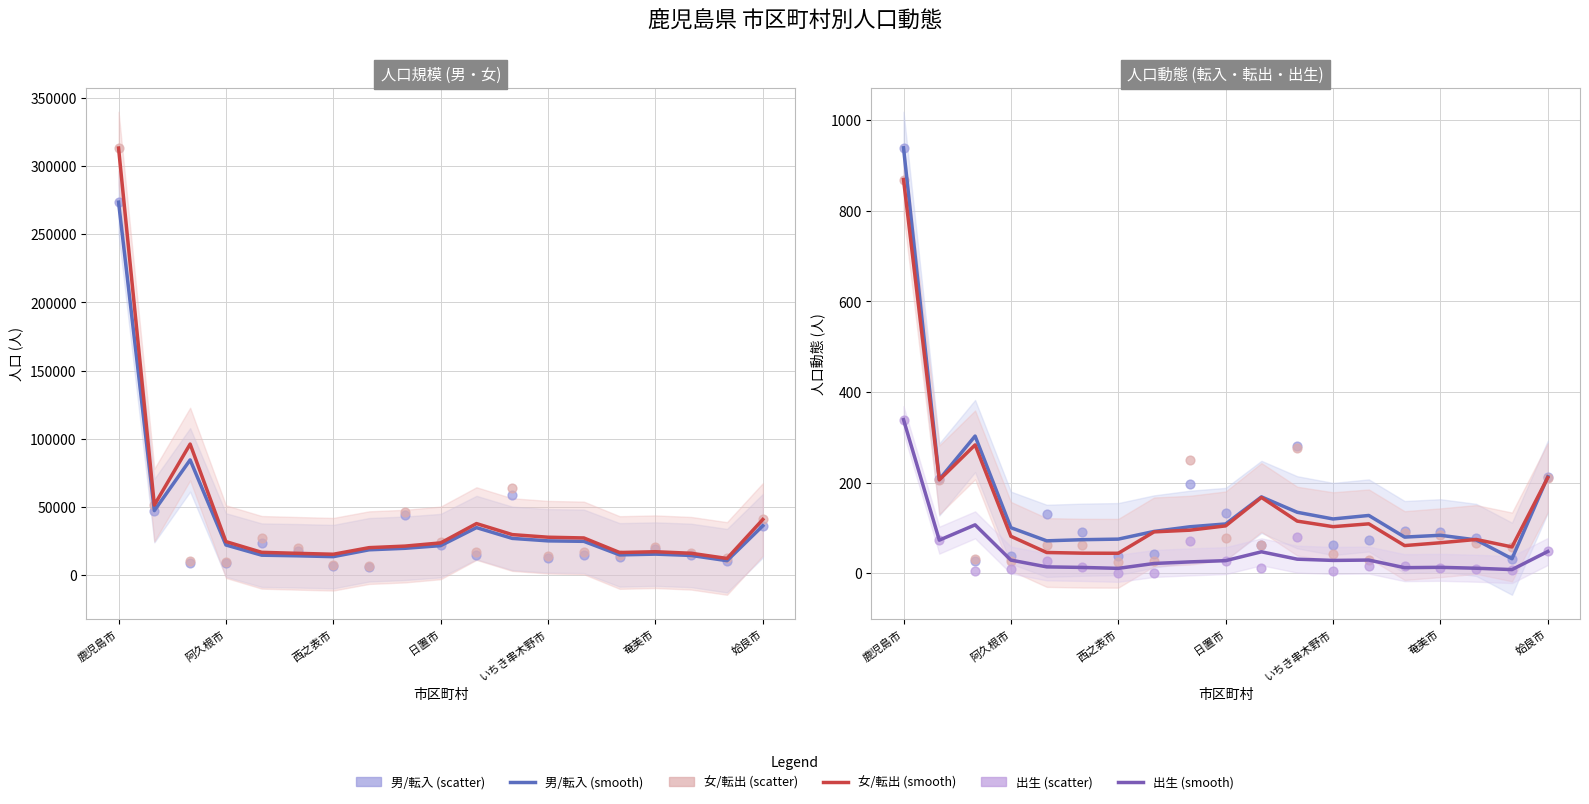

At how many categories does at least one series exceed 115333?

1